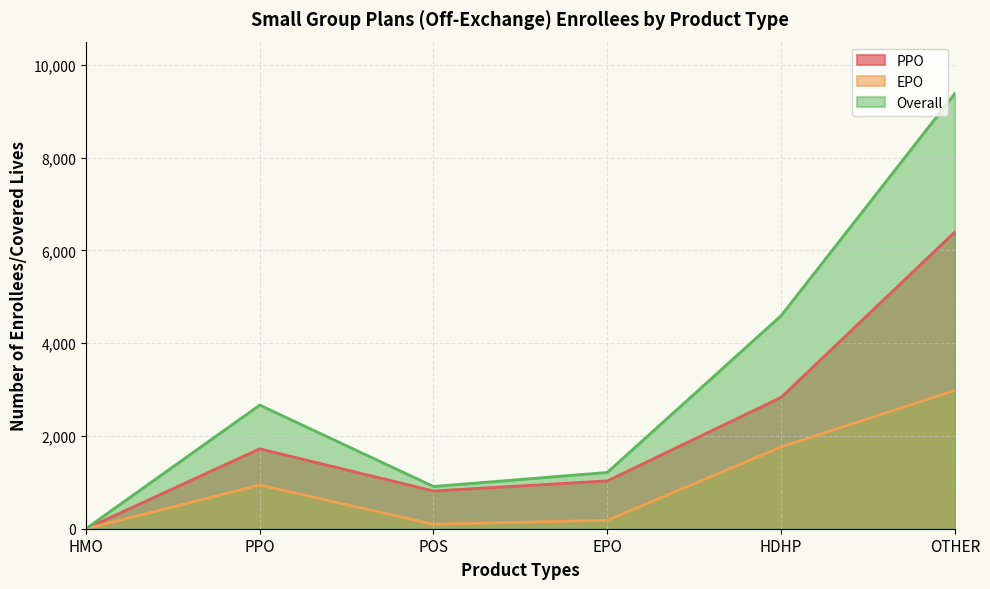

Between EPO and POS, which is larger?

EPO